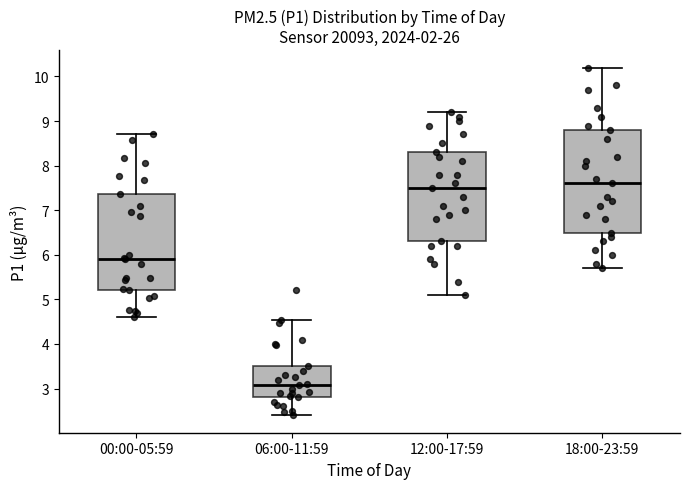

Where does the upper whisker of the box for 12:00-17:59 end on the y-axis? The values are not printed on the chart, so give them approximately, as read against the axis.

9.2